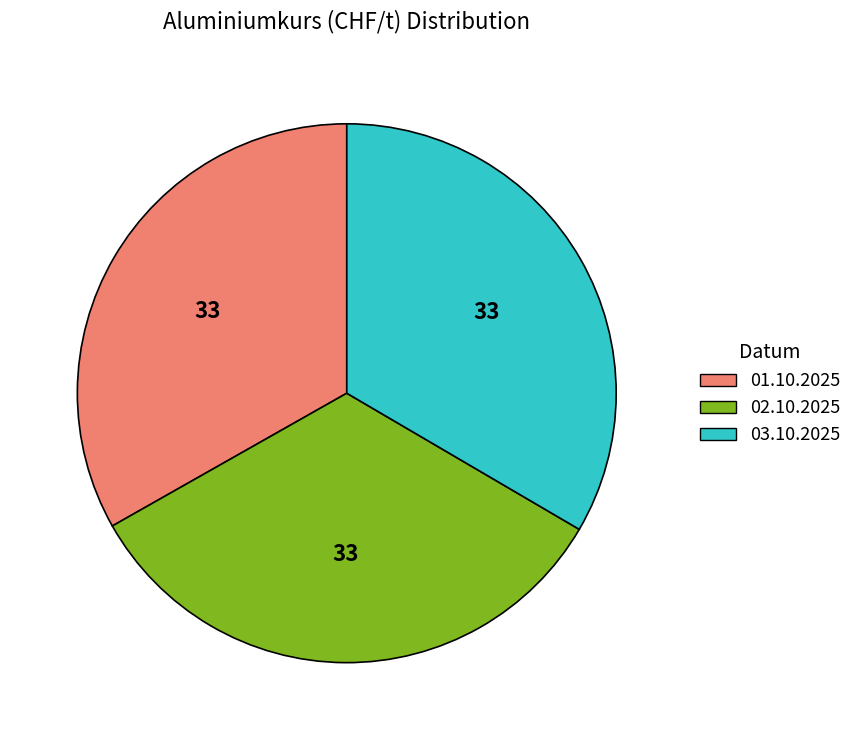

Does any single category account for the majority?

No